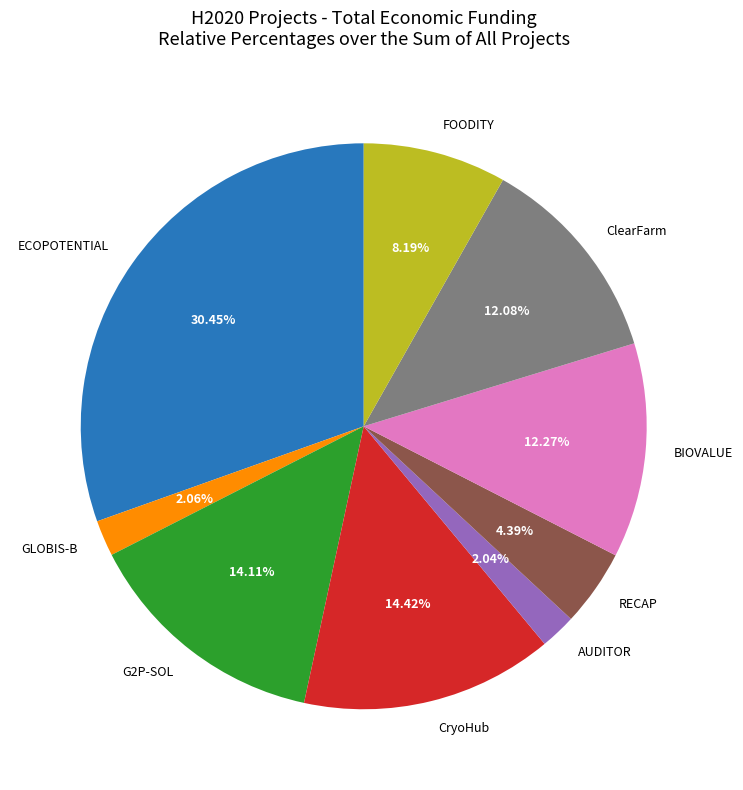

Does any single category account for the majority?

No